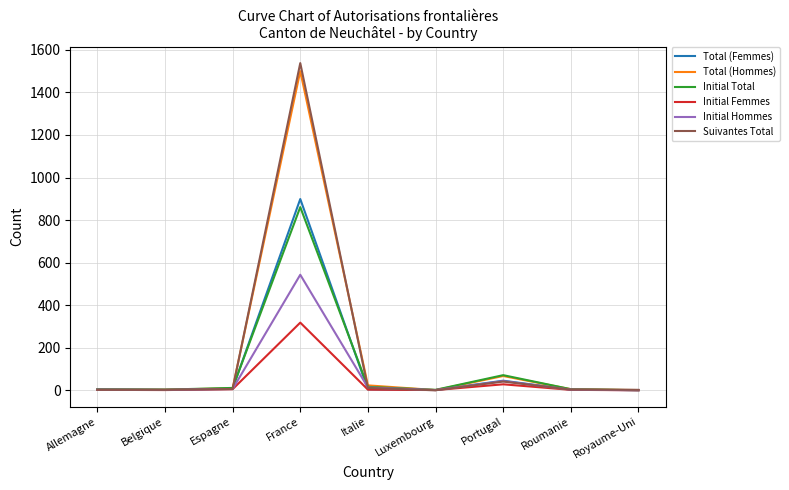

Is it true that Suivantes Total equals 41 at Portugal?

True